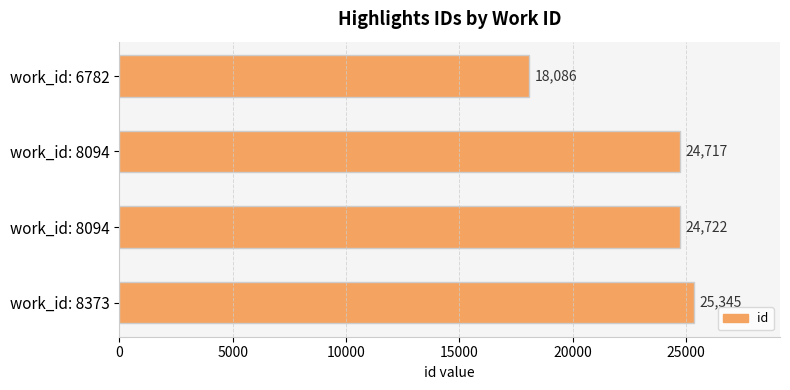

How many values are below 24722?

2